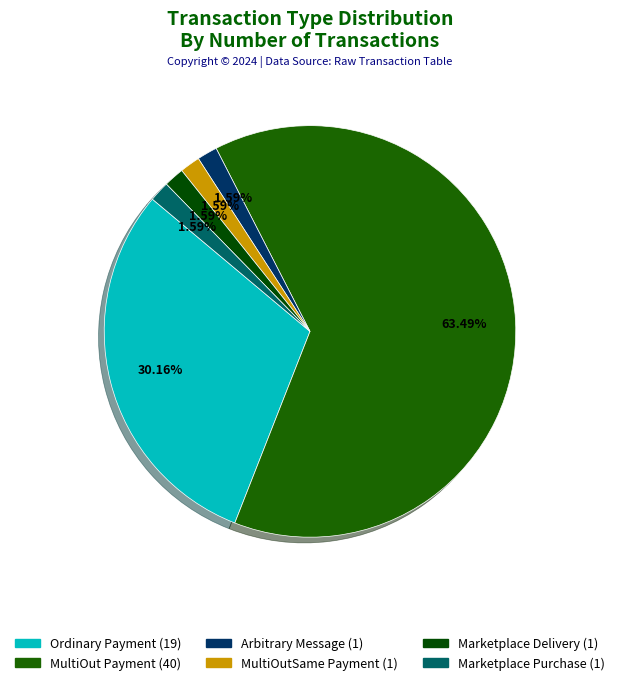

To the nearest percent, what is the combined percentage of Ordinary Payment and MultiOutSame Payment?

32%